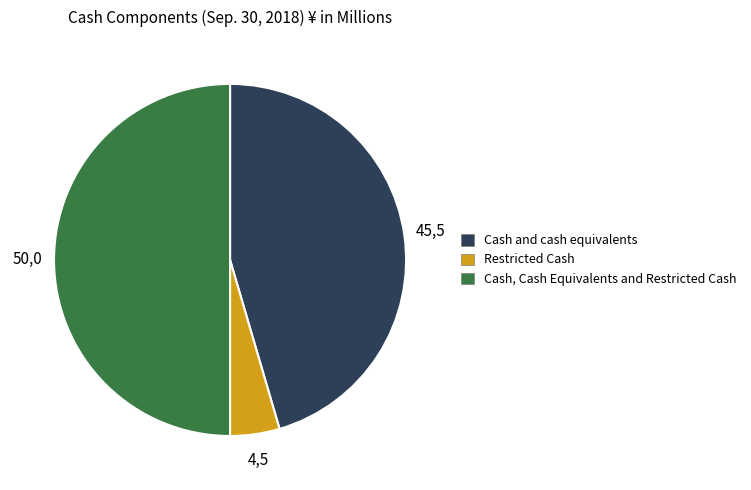

Between Cash, Cash Equivalents and Restricted Cash and Restricted Cash, which is larger?

Cash, Cash Equivalents and Restricted Cash